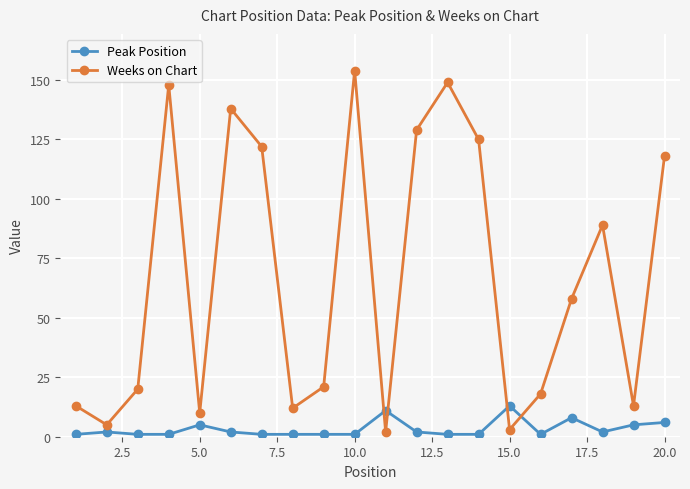

List the series in order of their peak value, highest first.

Weeks on Chart, Peak Position